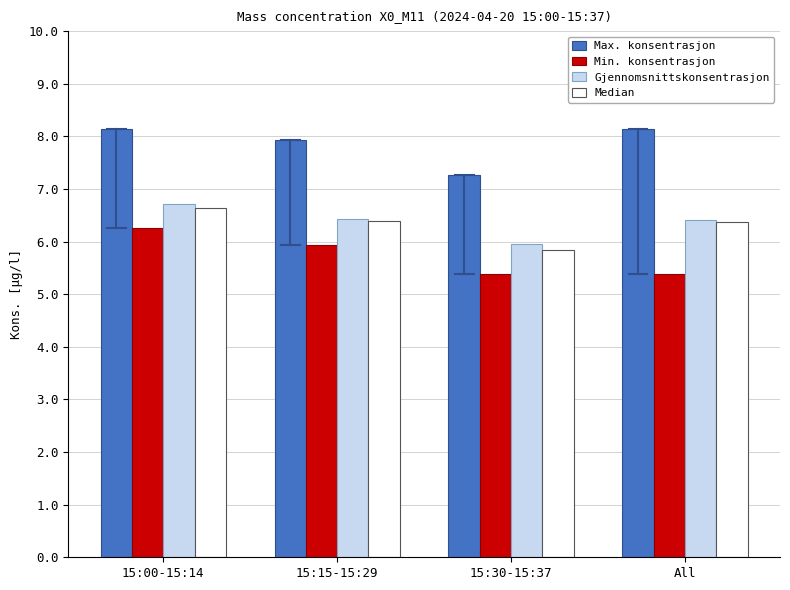

Reading right to left, extract all data points from this chart.

Max. konsentrasjon: All=8.1	15:30-15:37=7.3	15:15-15:29=7.9	15:00-15:14=8.1
Min. konsentrasjon: All=5.4	15:30-15:37=5.4	15:15-15:29=5.9	15:00-15:14=6.3
Gjennomsnittskonsentrasjon: All=6.4	15:30-15:37=6.0	15:15-15:29=6.4	15:00-15:14=6.7
Median: All=6.4	15:30-15:37=5.8	15:15-15:29=6.4	15:00-15:14=6.6